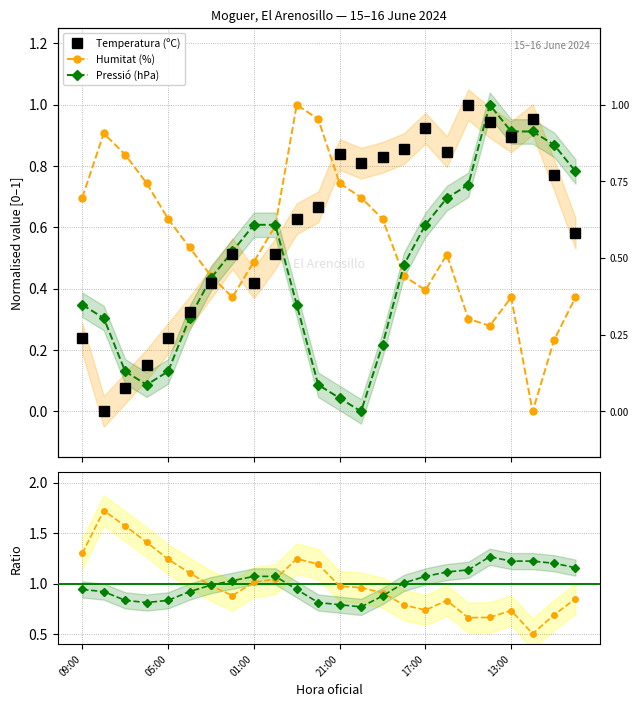

In Temperatura (ºC), how many points are higher than both neighbors (excluding endpoints)?

5